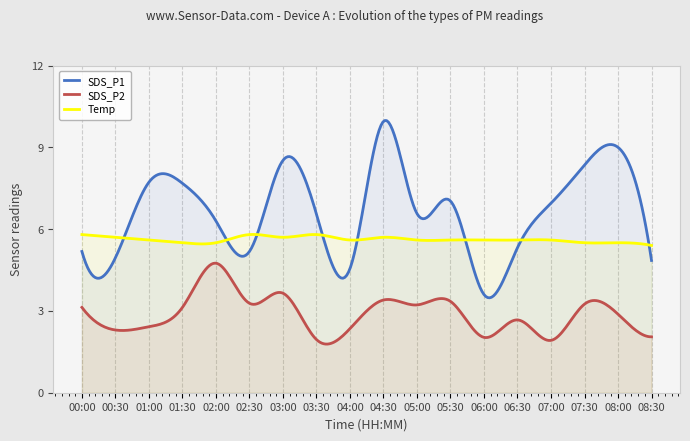

Does the chart display data point markers on the line(s)?

No